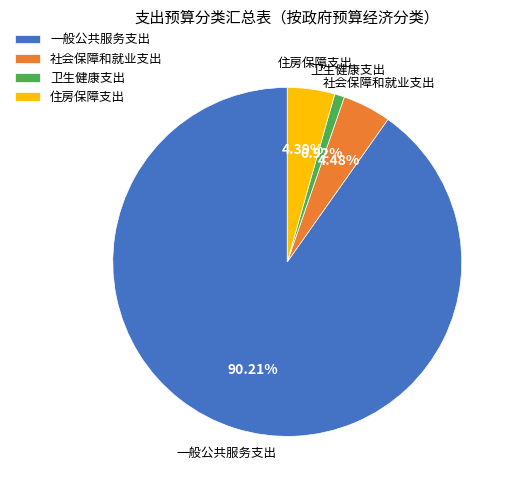

Count the number of slices in the pie.

4